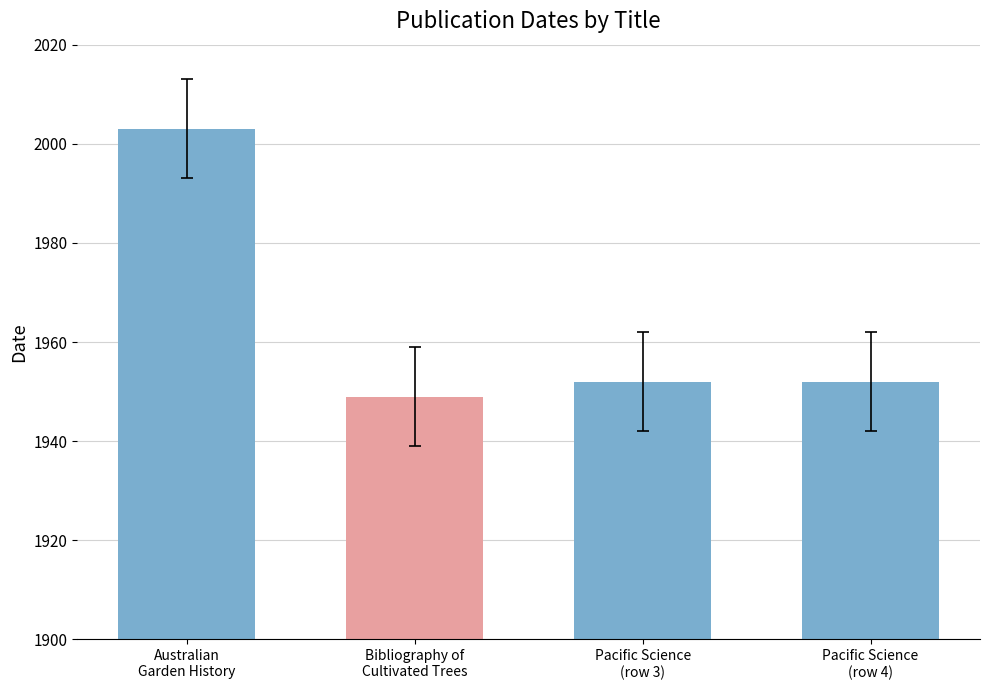

True or false: the data shows 2869 at Bibliography of
Cultivated Trees.

False